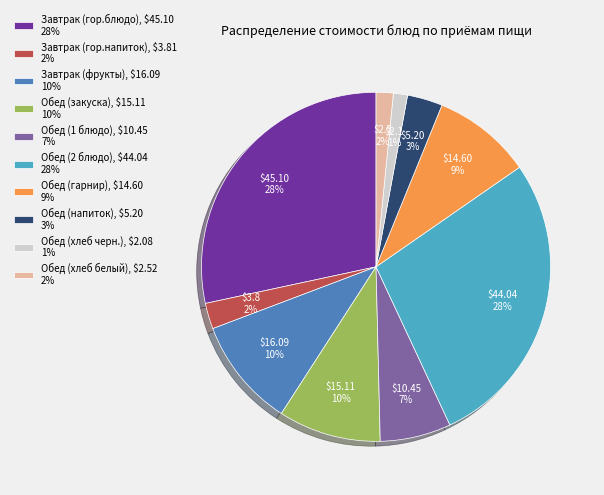

Which has a higher value, Обед (1 блюдо) or Обед (закуска)?

Обед (закуска)